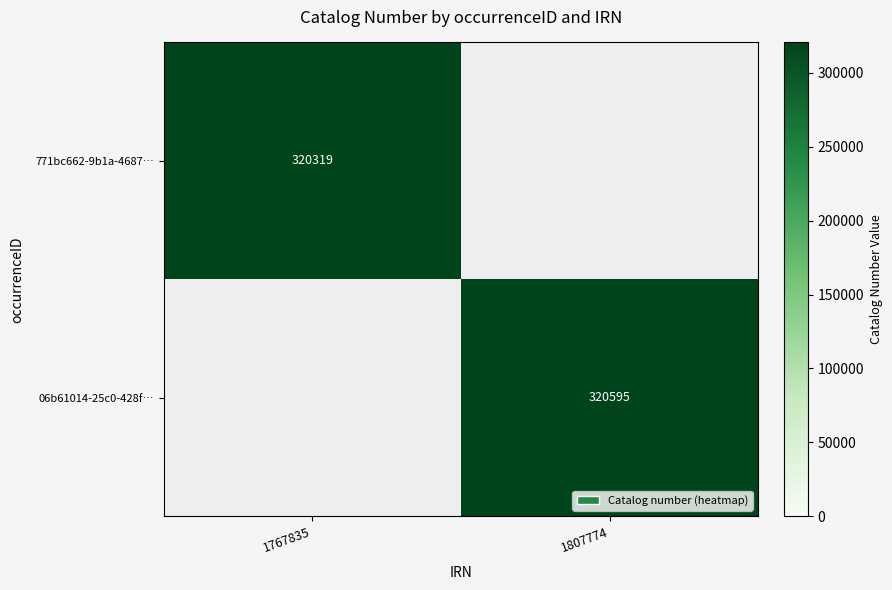

True or false: 06b61014-25c0-428f… has a value of 113217 at 1807774.

False